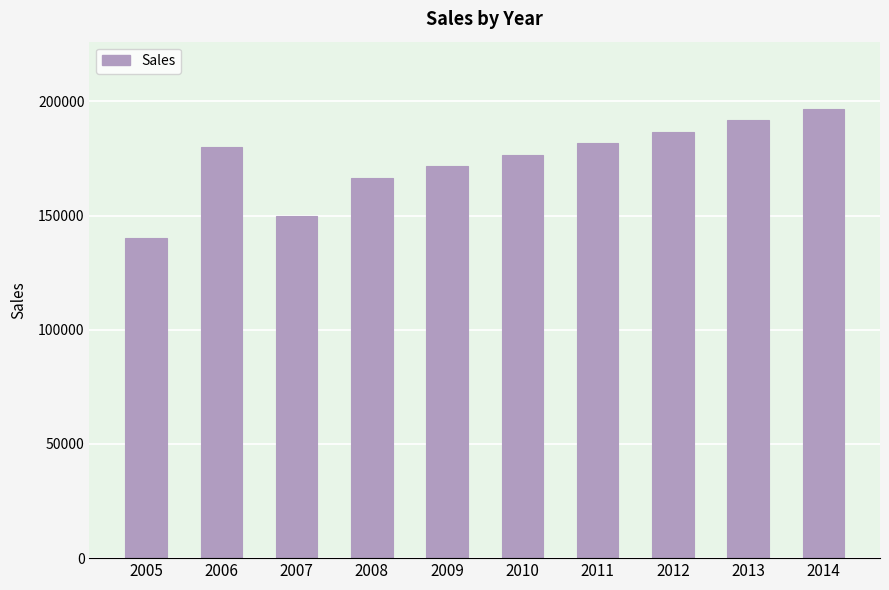

Does the chart contain any negative values?

No